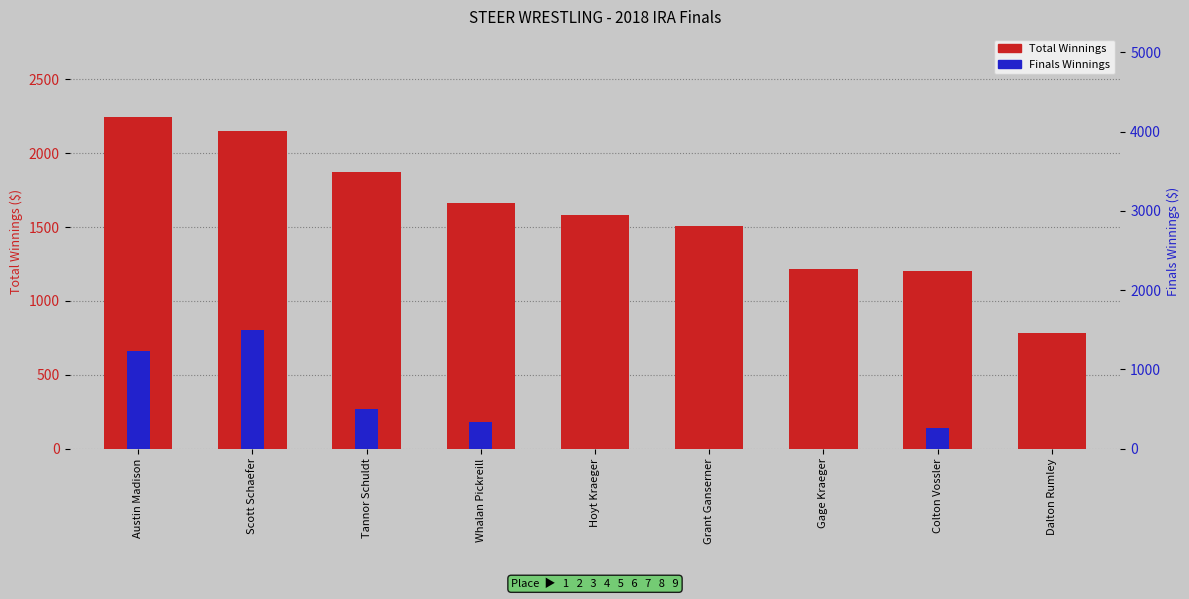

What is the approximate value of Total Winnings at Austin Madison?

2243.8